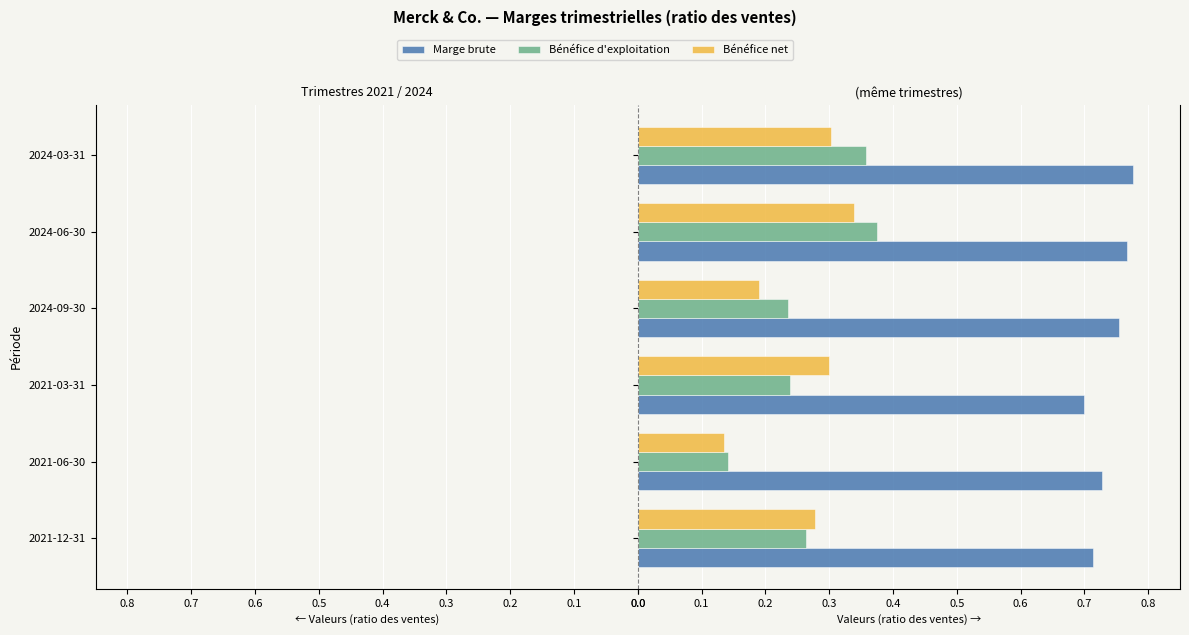

What are all the series names shown in the legend?

Marge brute, Bénéfice d'exploitation, Bénéfice net